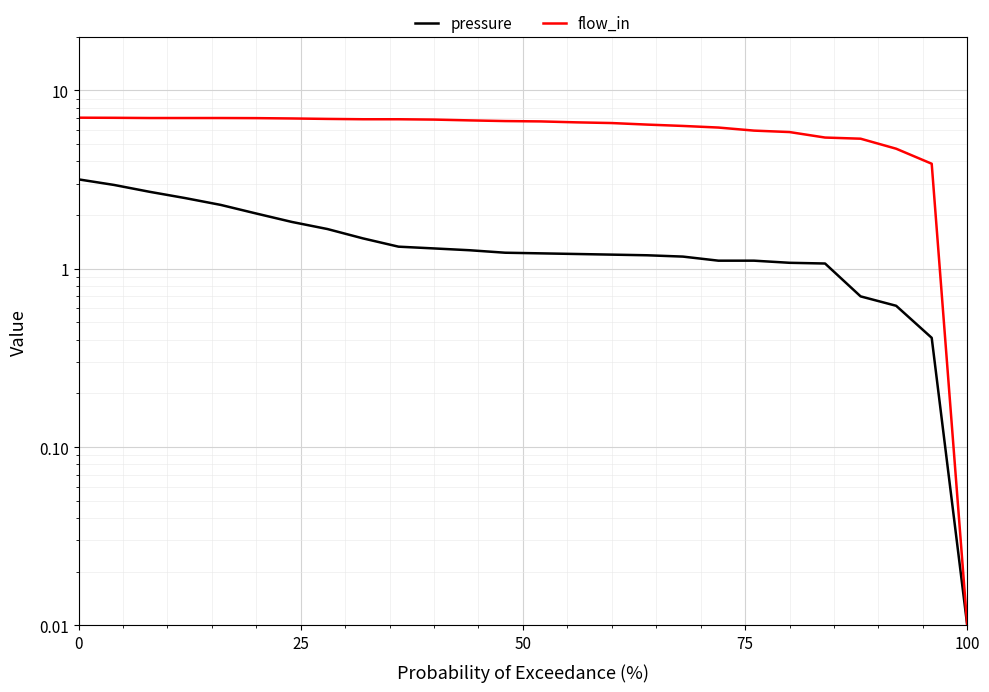

True or false: flow_in and pressure cross at least once.

False